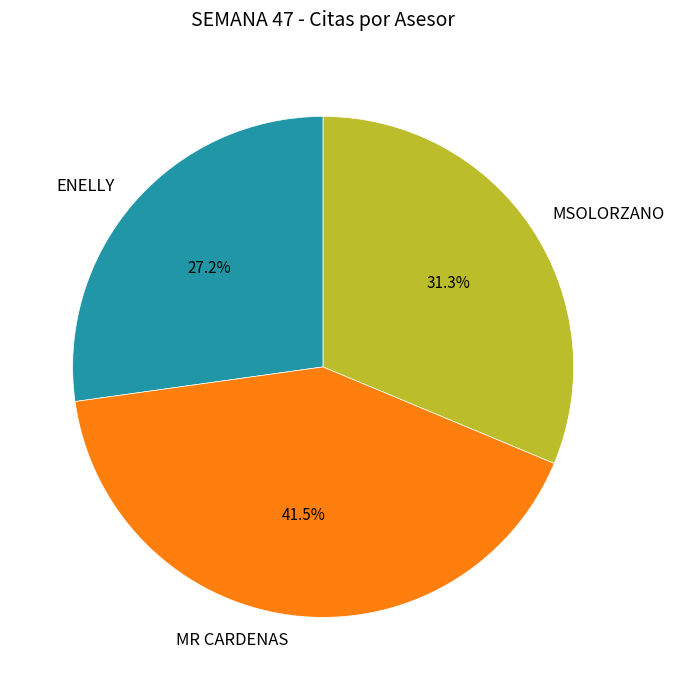

What percentage do MSOLORZANO and ENELLY together represent?

58.5%